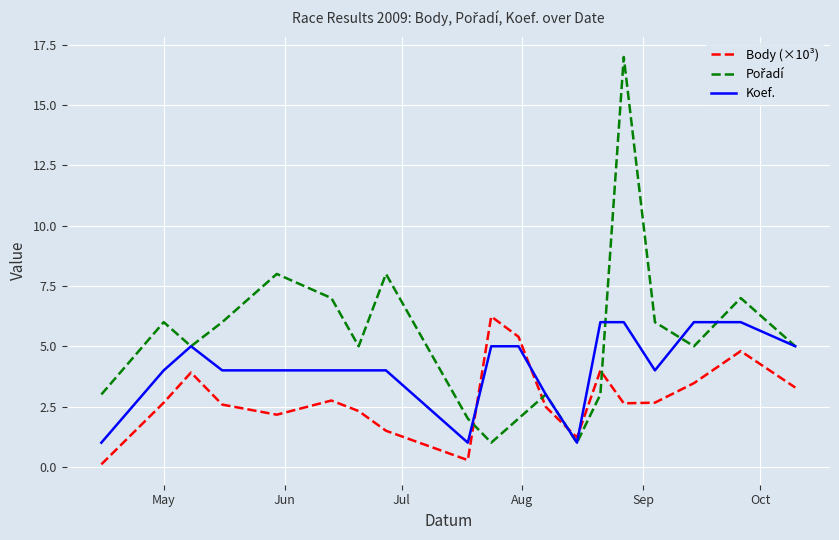

What is the greatest value displayed?

17.0